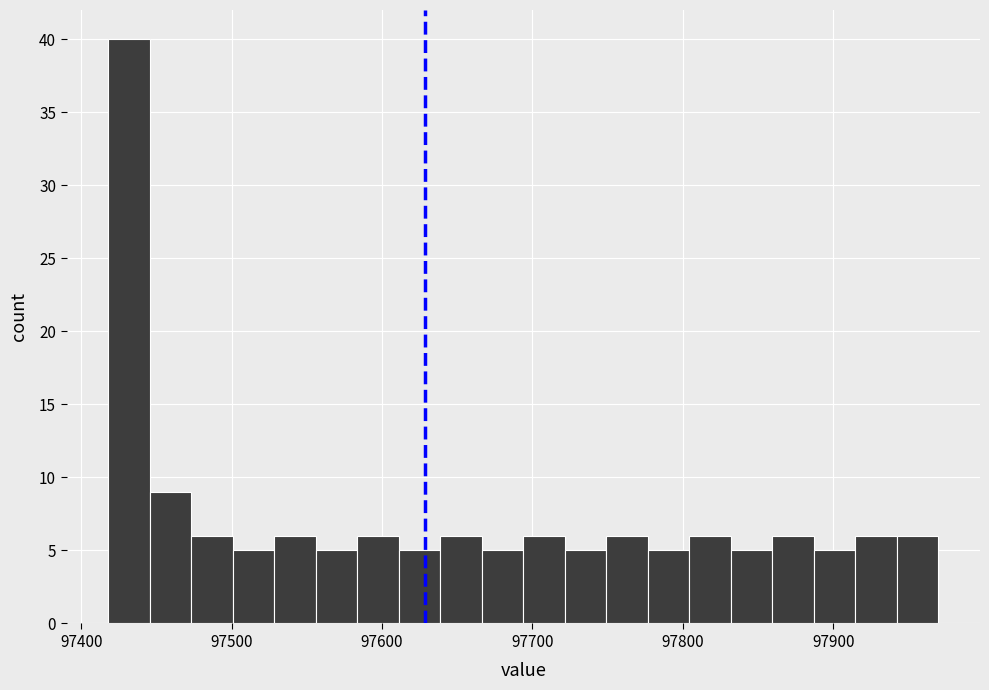

Around what value on the x-axis is the tallest bar? Give the approximate position of its centre, as read against the axis.

97430